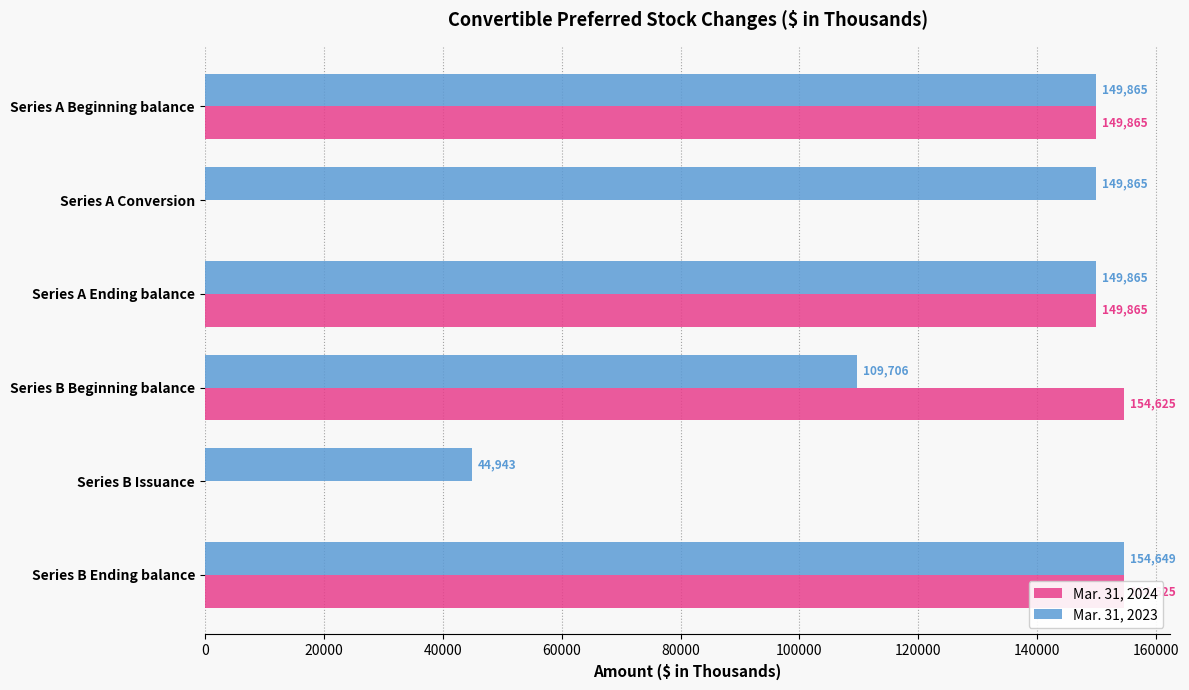

What is the maximum value for Mar. 31, 2023?

154649